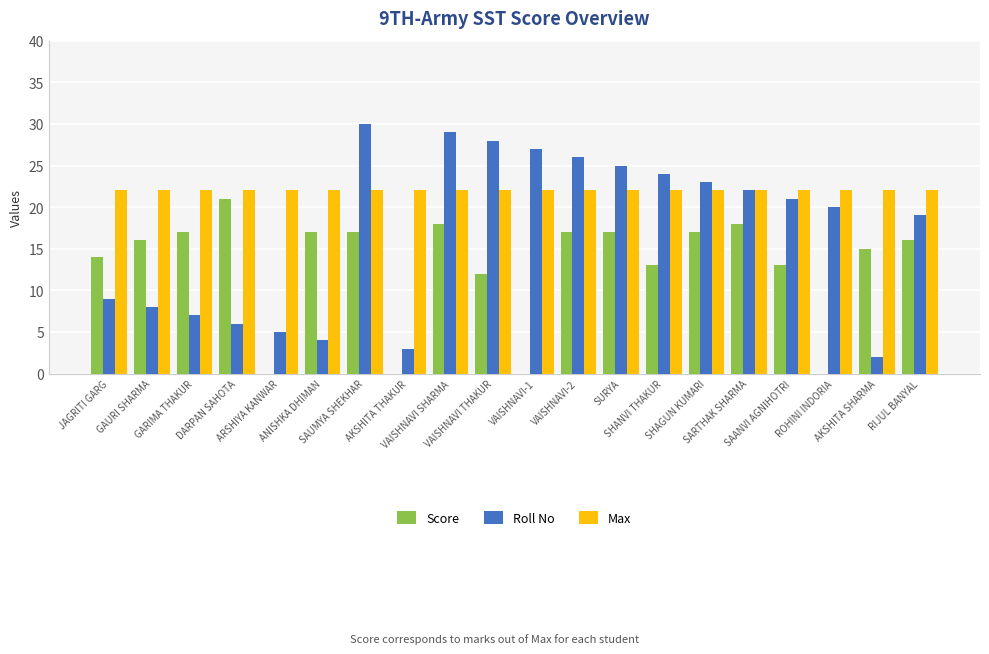

Which series has the largest total across all categories?

Max